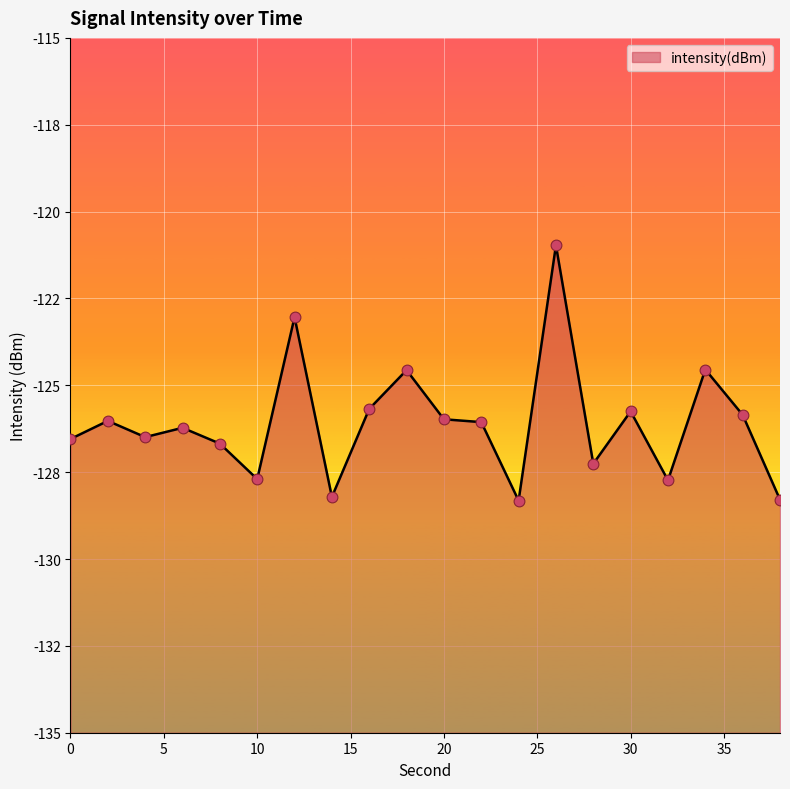

What is the change in value from 22 to 34?

+1.5